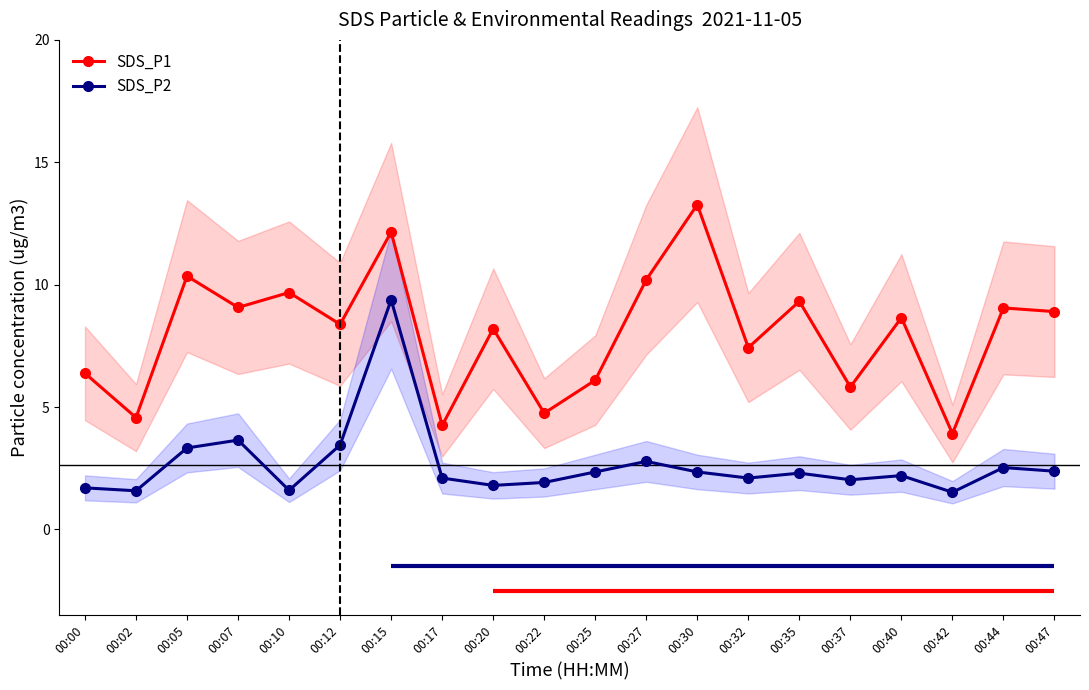

What is the sum of the SDS_P2 values at 00:10 and 00:17?

3.7